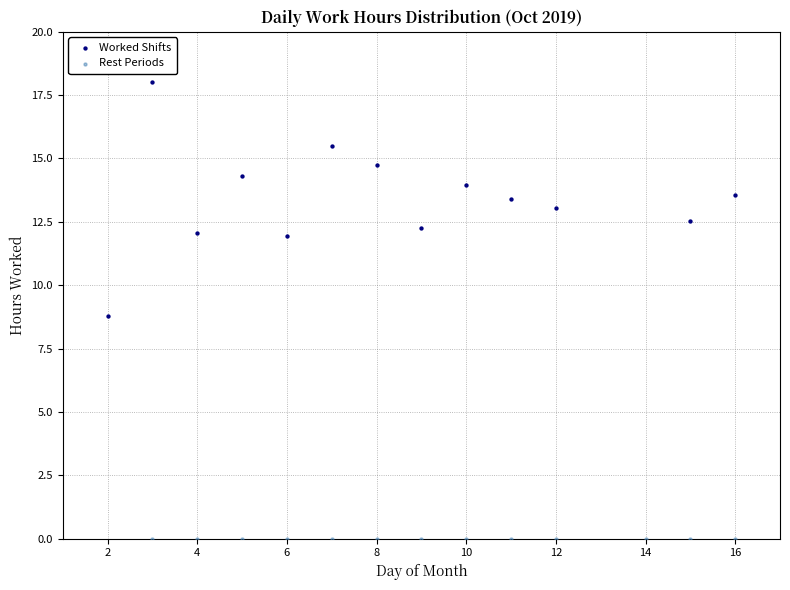

Which series contains the highest Y value?

Worked Shifts